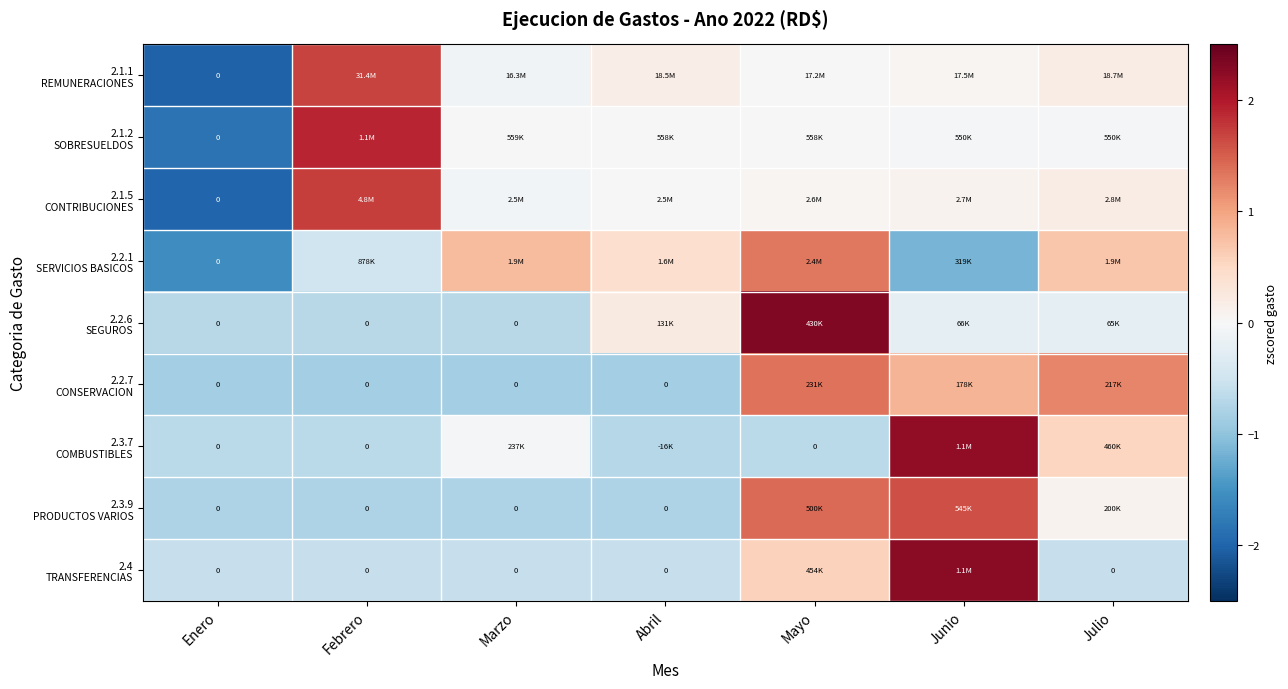

Is the value of 2.3.9 PRODUCTOS VARIOS at Abril greater than the value of 2.2.6 SEGUROS at Abril?

No